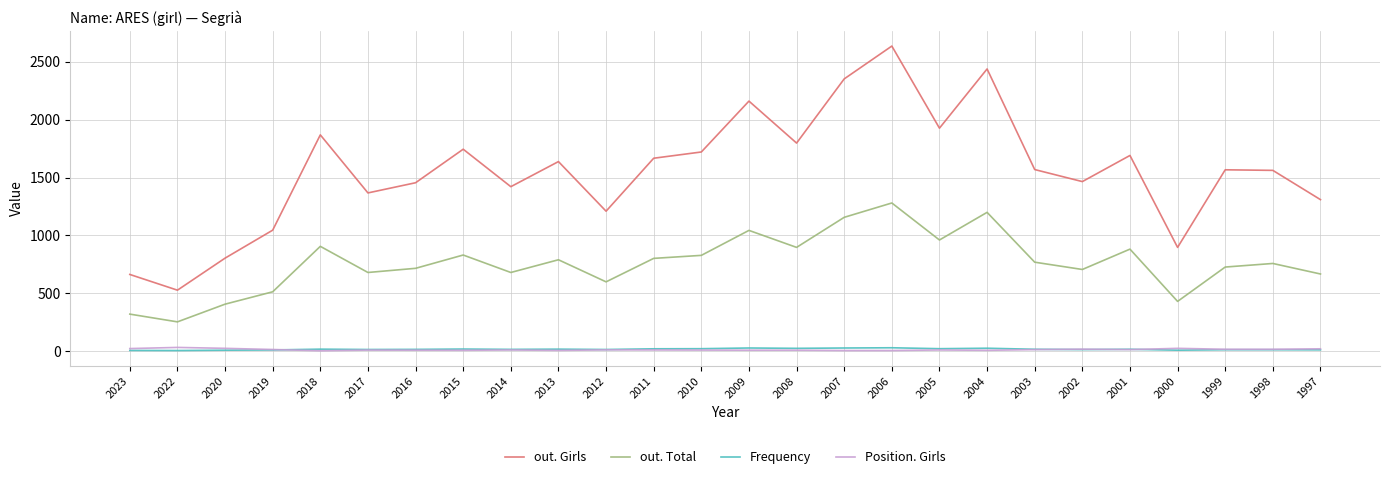

The Frequency series shows 12 at 2002. True or false?

True